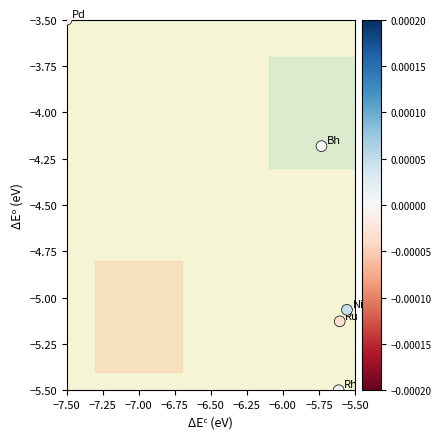

What Y value in the scatter plot is closest to -4?

-4.2